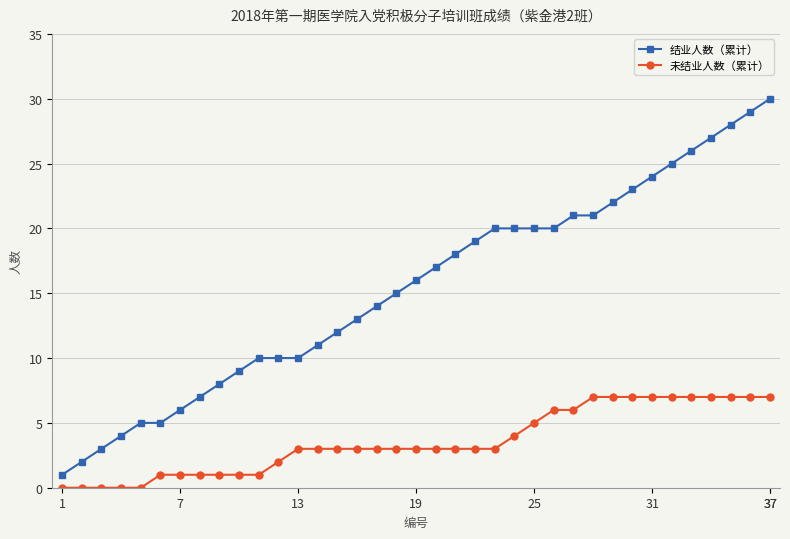

Reading right to left, extract all data points from this chart.

结业人数（累计）: 30	29	28	27	26	25	24	23	22	21	21	20	20	20	20	19	18	17	16	15	14	13	12	11	10	10	10	9	8	7	6	5	5	4	3	2	1
未结业人数（累计）: 7	7	7	7	7	7	7	7	7	7	6	6	5	4	3	3	3	3	3	3	3	3	3	3	3	2	1	1	1	1	1	1	0	0	0	0	0